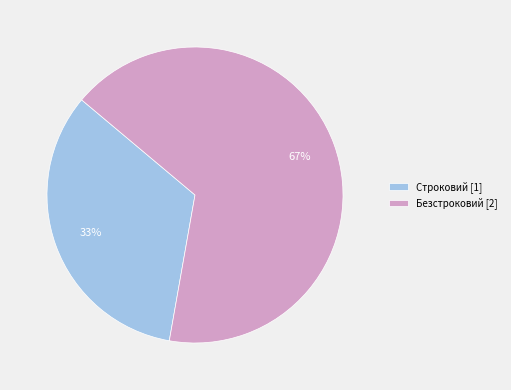

Approximately how many times larger is the value at Безстроковий compared to Строковий?

2.0